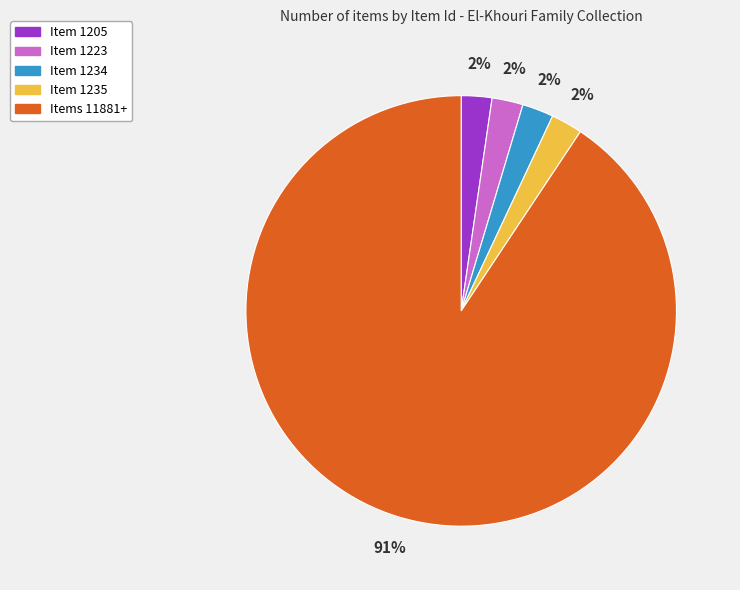

To the nearest percent, what is the average slice percentage?

20%